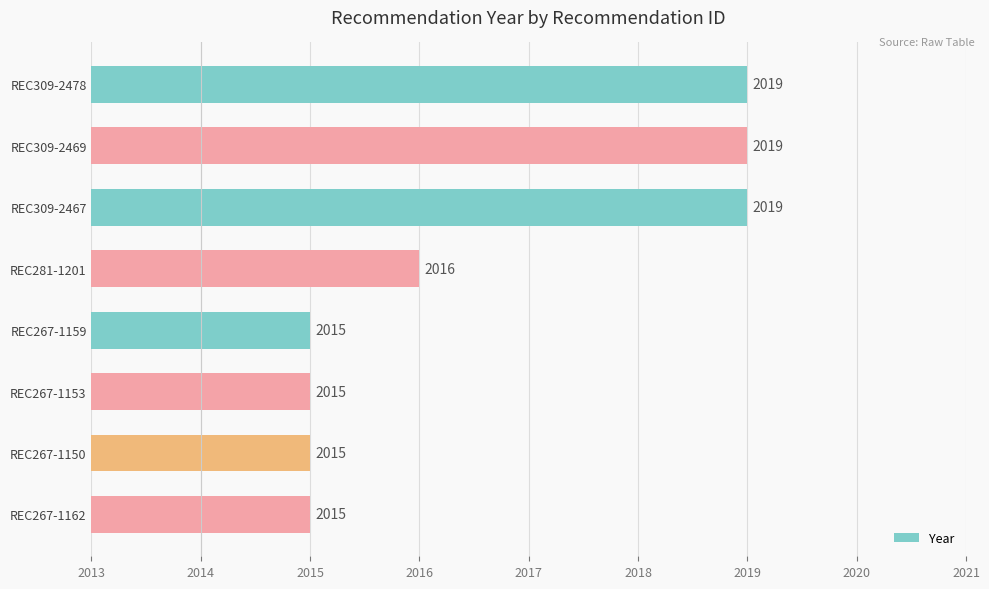

What is the difference between the maximum and minimum values?

4